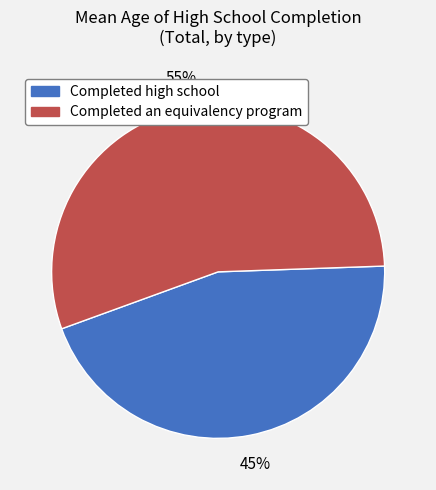

How many segments does this pie chart have?

2